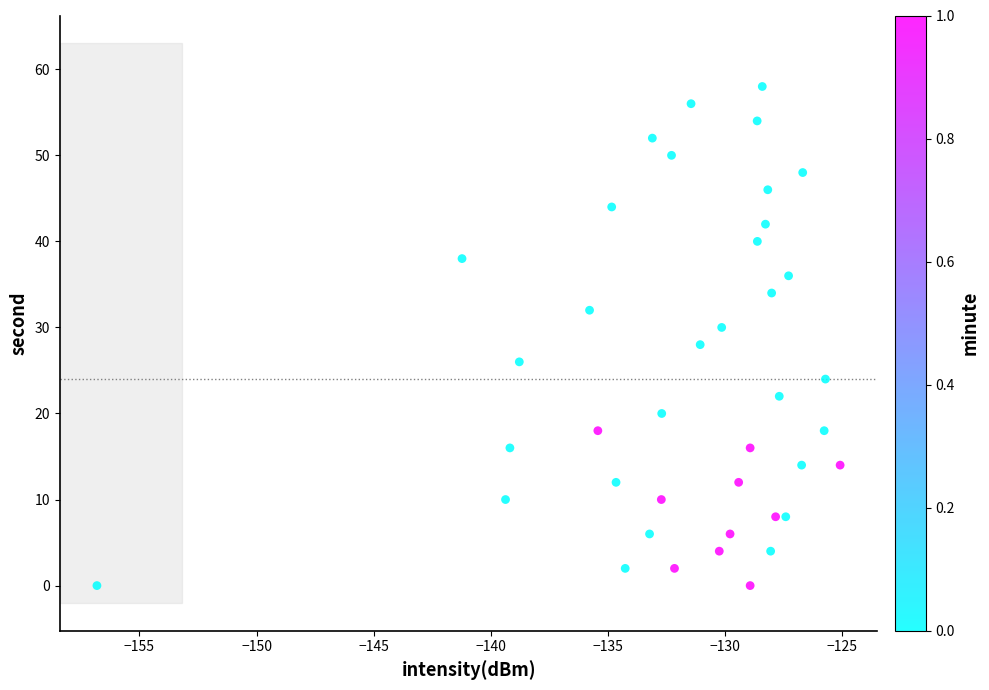

What is the range of Y values (max minus min)?

58